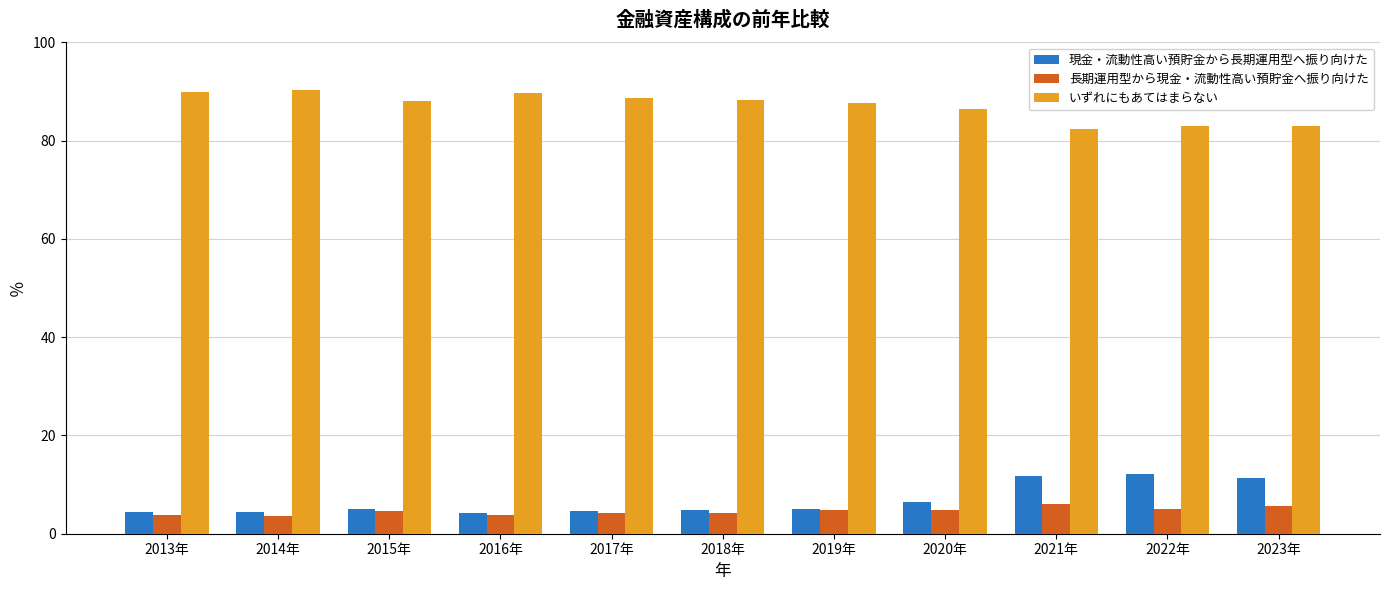

Are the bars grouped side by side (vs. stacked)?

Yes